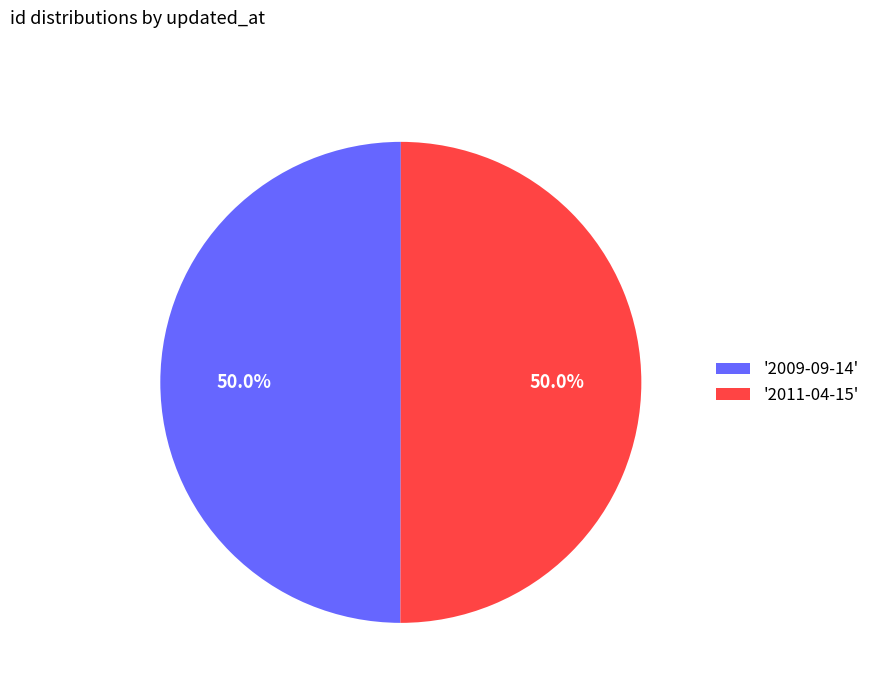

How much of the chart is everything except '2009-09-14'?

50.0%